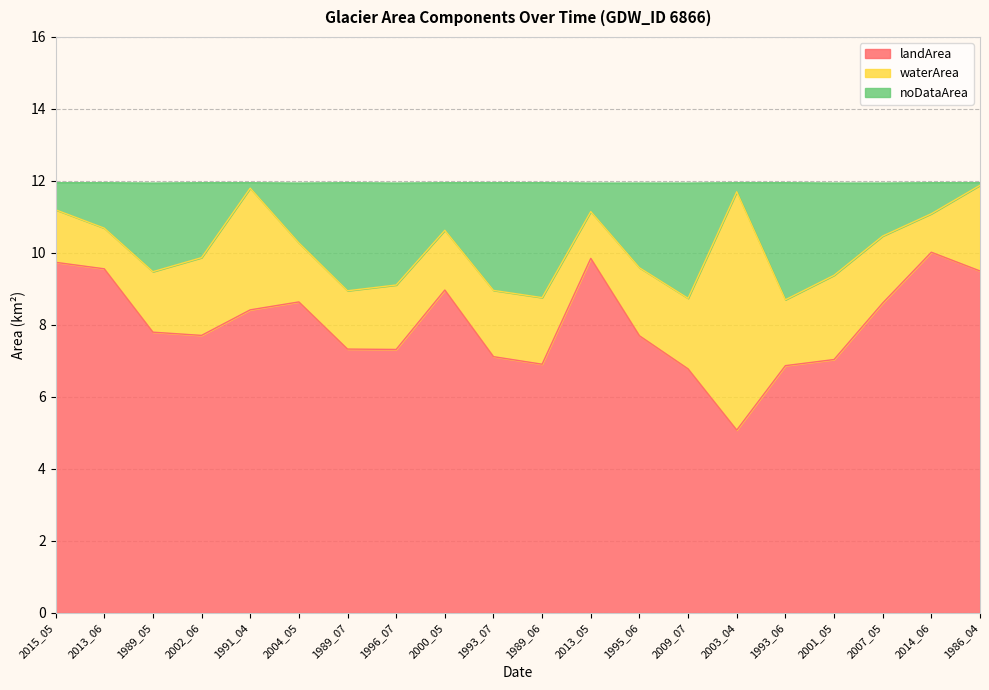

What is the lowest value of the landArea series?

5.1